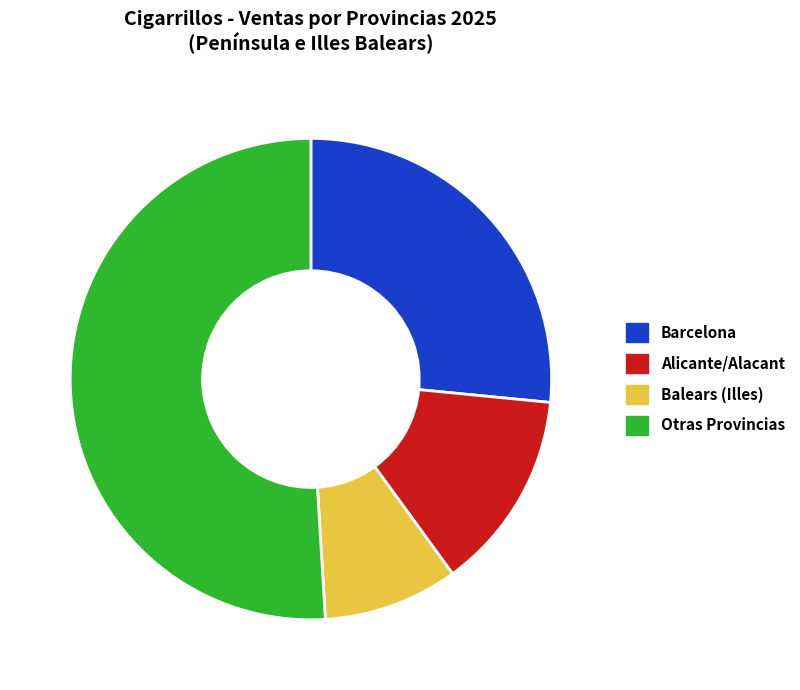

How many segments does this pie chart have?

4